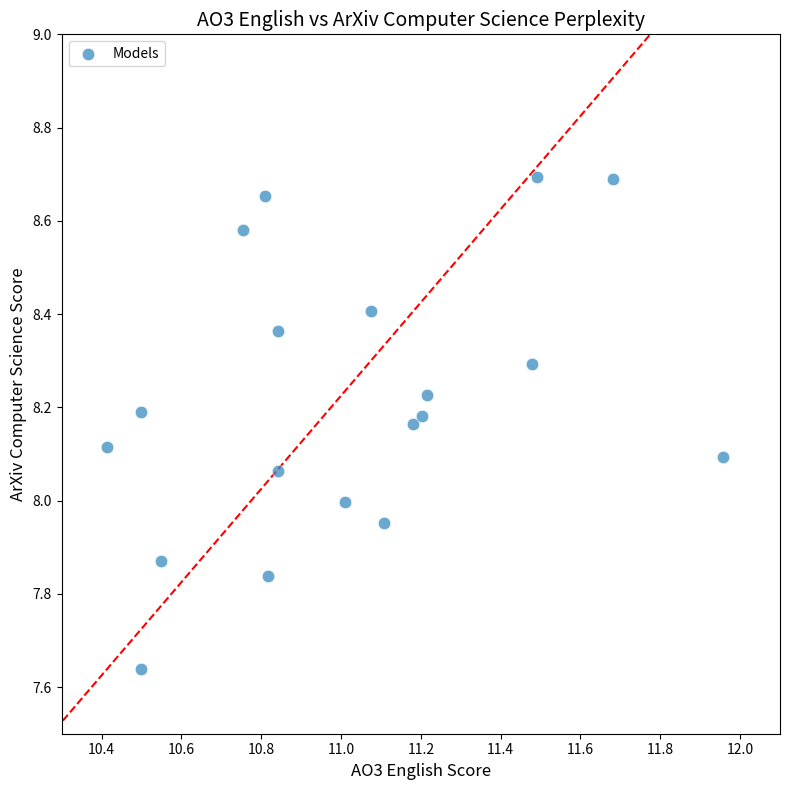

What is the range of Y values (max minus min)?

1.1